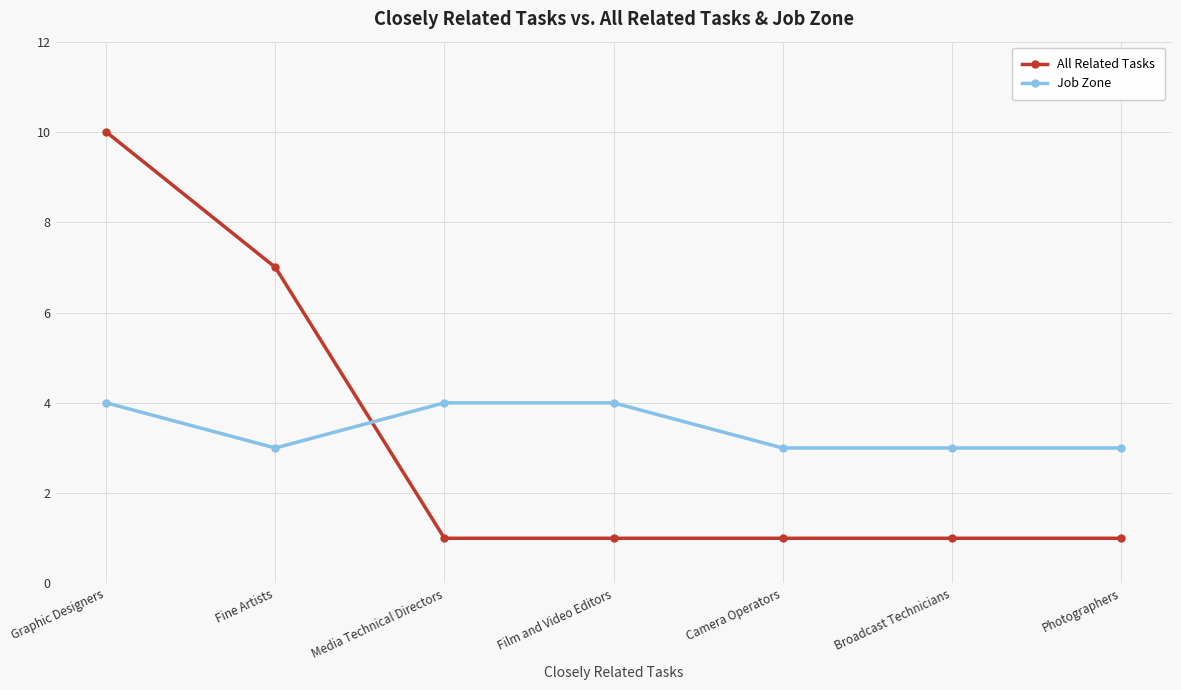

Which series has the largest total across all categories?

Job Zone